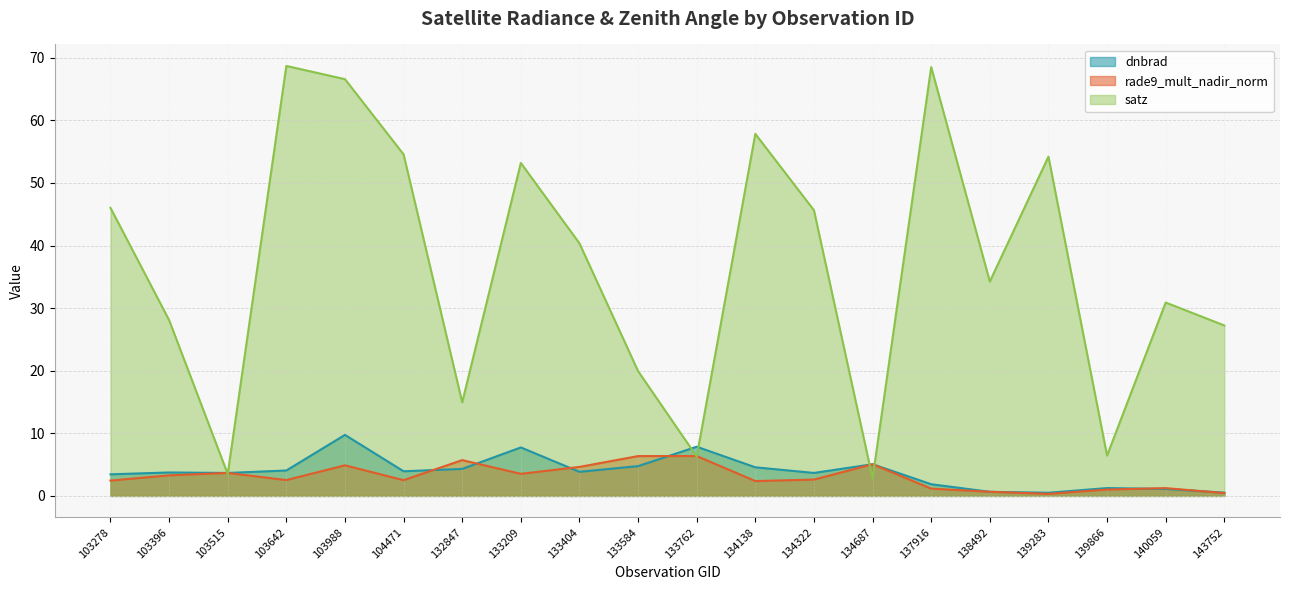

At which category does rade9_mult_nadir_norm reach its first local valley?

103642